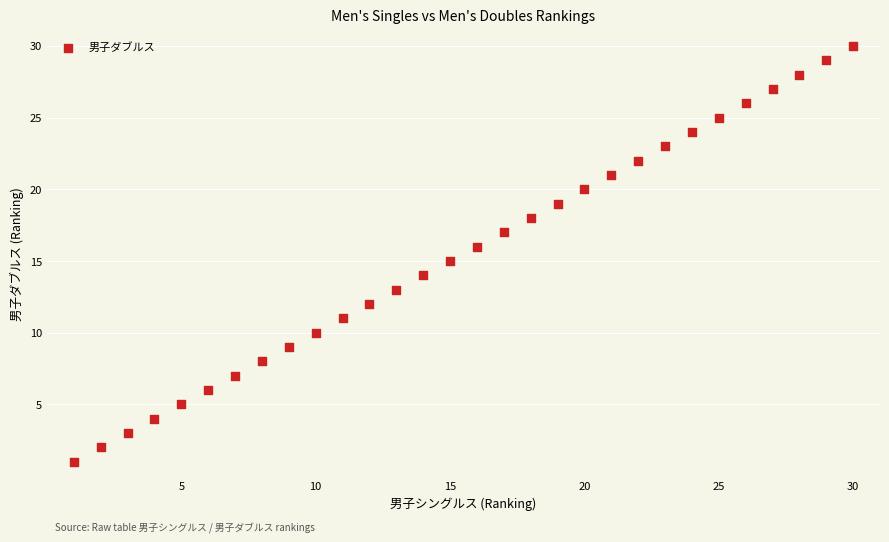

What is the range of X values (max minus min)?

29